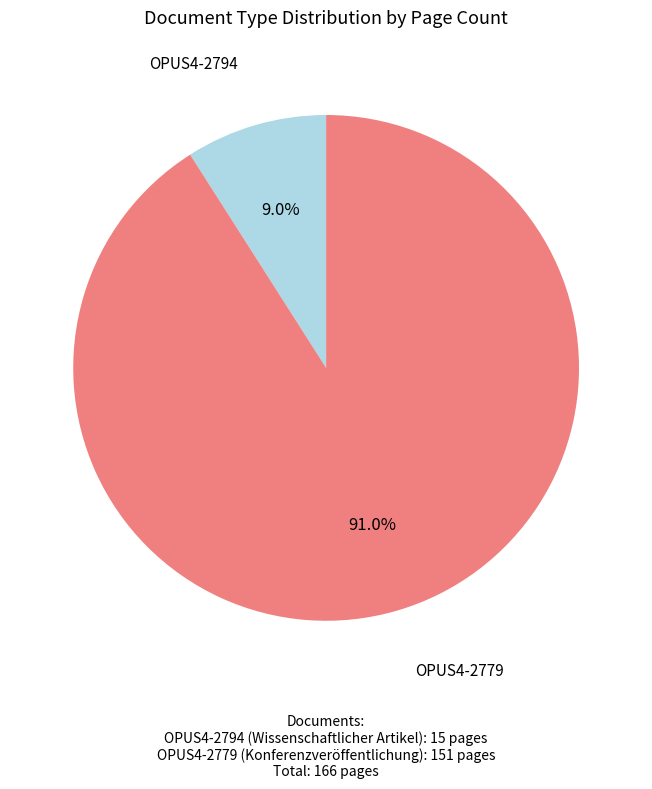

To the nearest percent, what is the average slice percentage?

50%